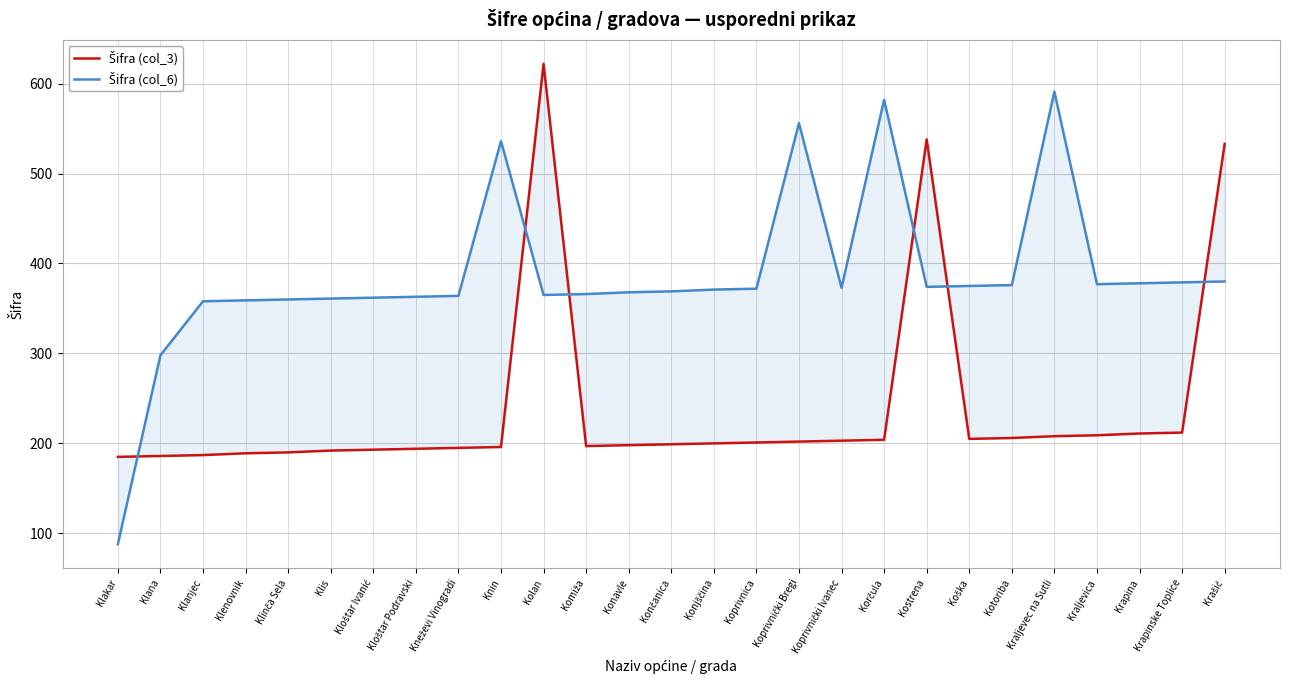

How many interior local valleys does the Šifra (col_3) series have?

2